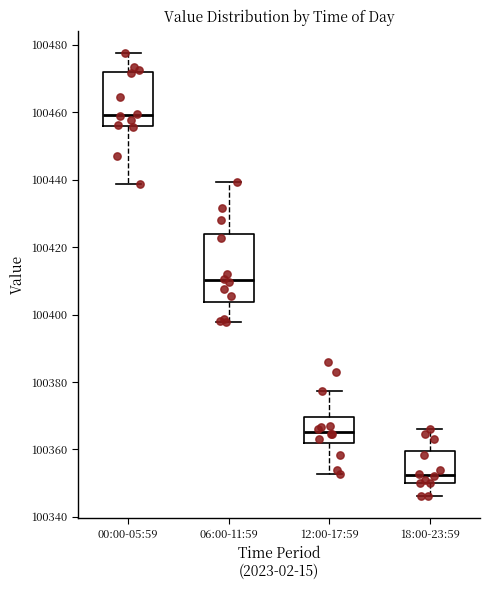

Where is the lower edge of the box for 12:00-17:59 on the y-axis? The values are not printed on the chart, so give them approximately, as read against the axis.

100362